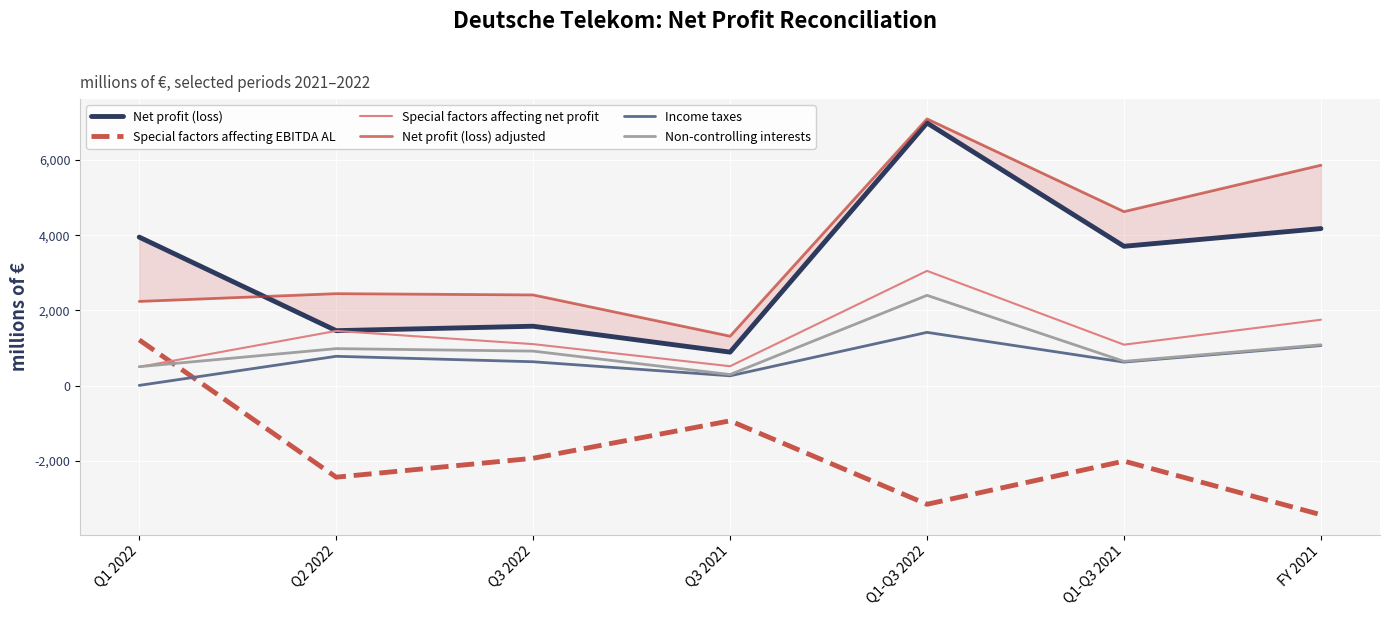

Is this an area chart (filled region under the line)?

No